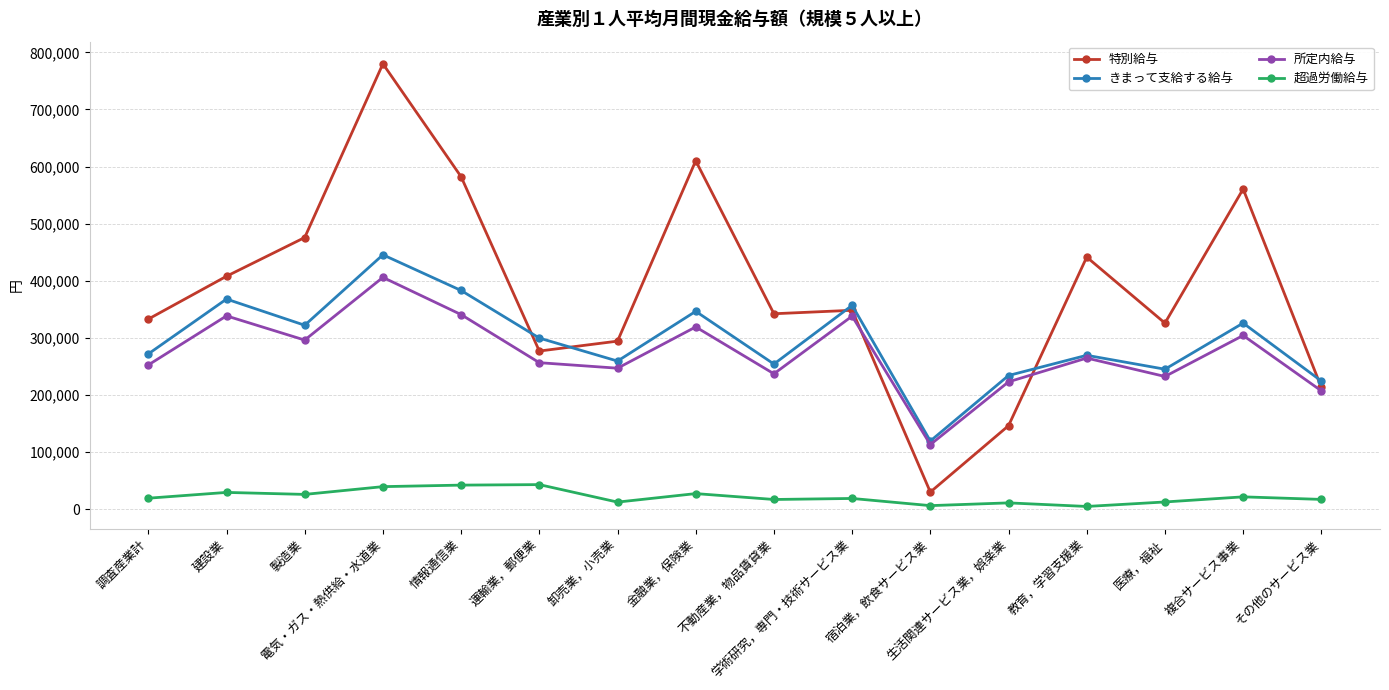

True or false: 超過労働給与 has more than 2 interior local peaks.

True